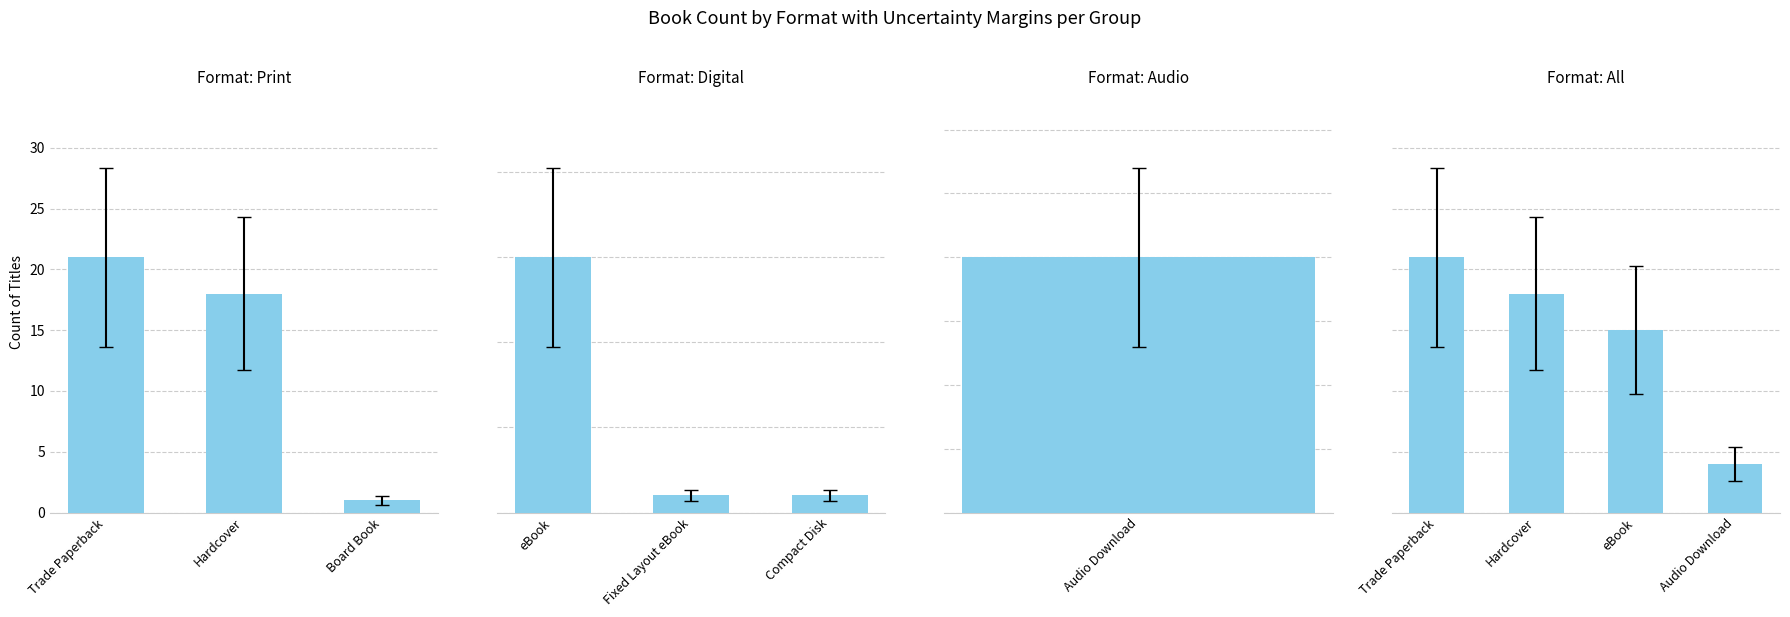

Where does the data first go above 18?

Trade Paperback